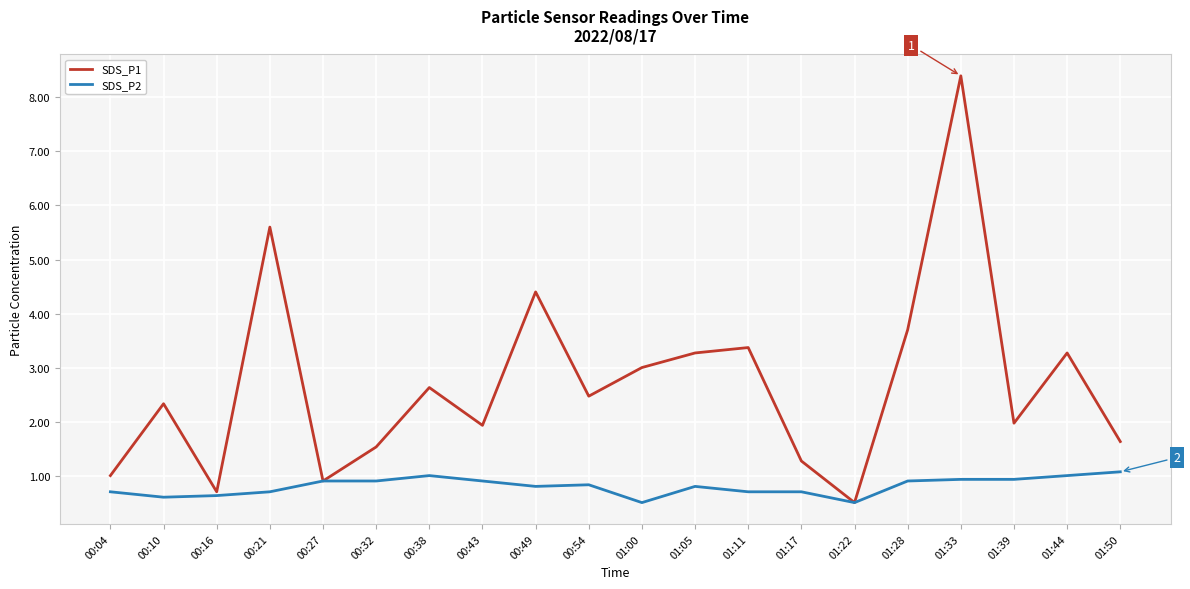

Count the number of categories in the chart.

20